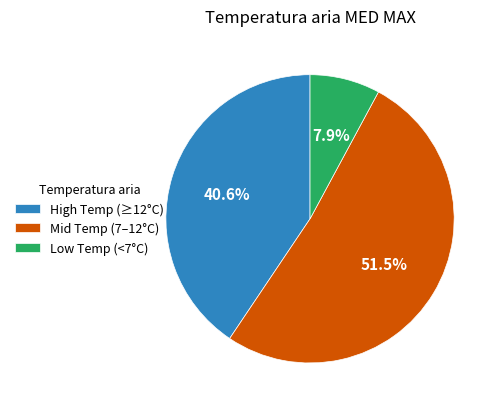

What is the total percentage of Mid Temp (7–12°C) and Low Temp (<7°C)?

59.4%